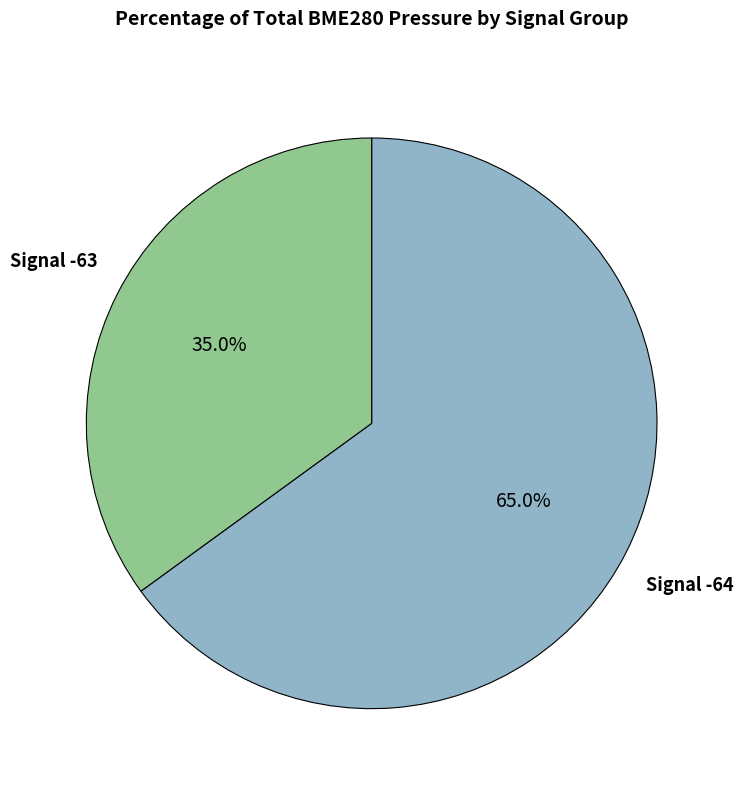

Rank the categories by value from highest to lowest.

Signal -64, Signal -63